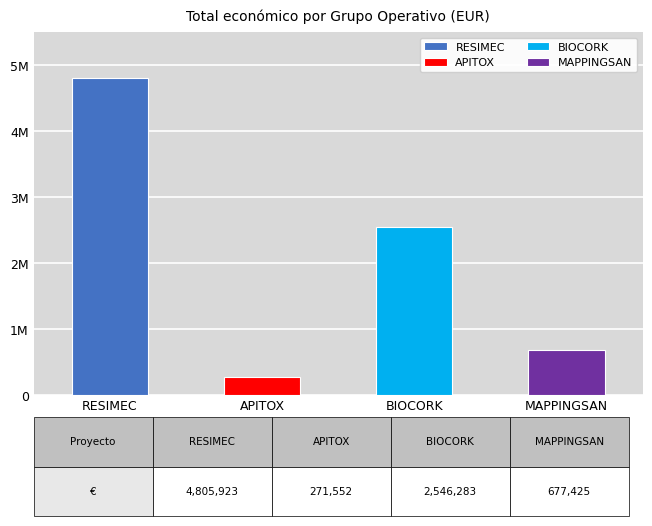

What is the value of the 4th bar from the left?

677425